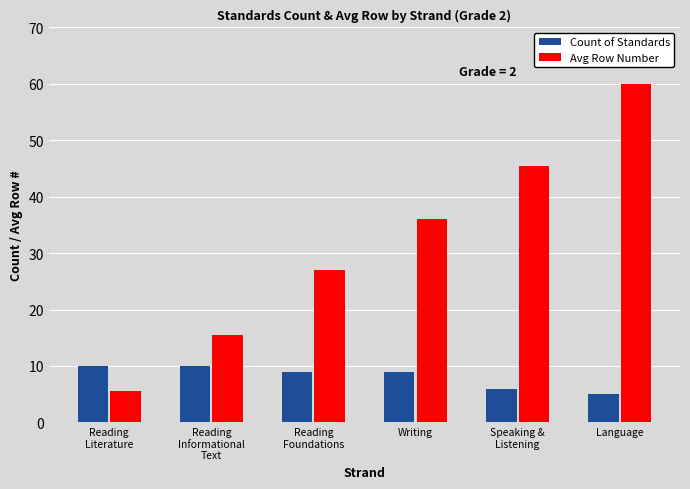

Reading left to right, list all the values displayed in this chart.

Count of Standards: Reading
Literature=10.0	Reading
Informational
Text=10.0	Reading
Foundations=9.0	Writing=9.0	Speaking &
Listening=6.0	Language=5.0
Avg Row Number: Reading
Literature=5.5	Reading
Informational
Text=15.5	Reading
Foundations=27.0	Writing=36.0	Speaking &
Listening=45.5	Language=60.0